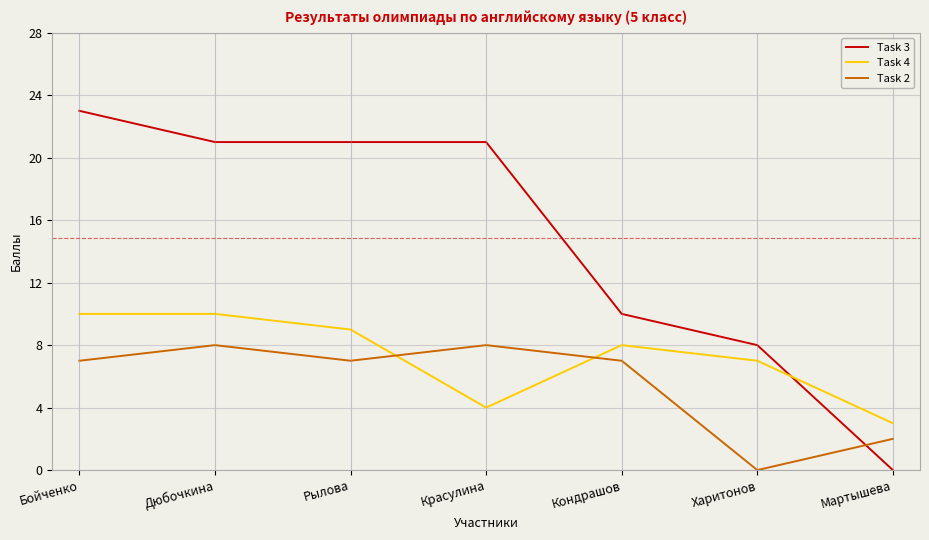

What is the difference between the highest and lowest values at Рылова?

14